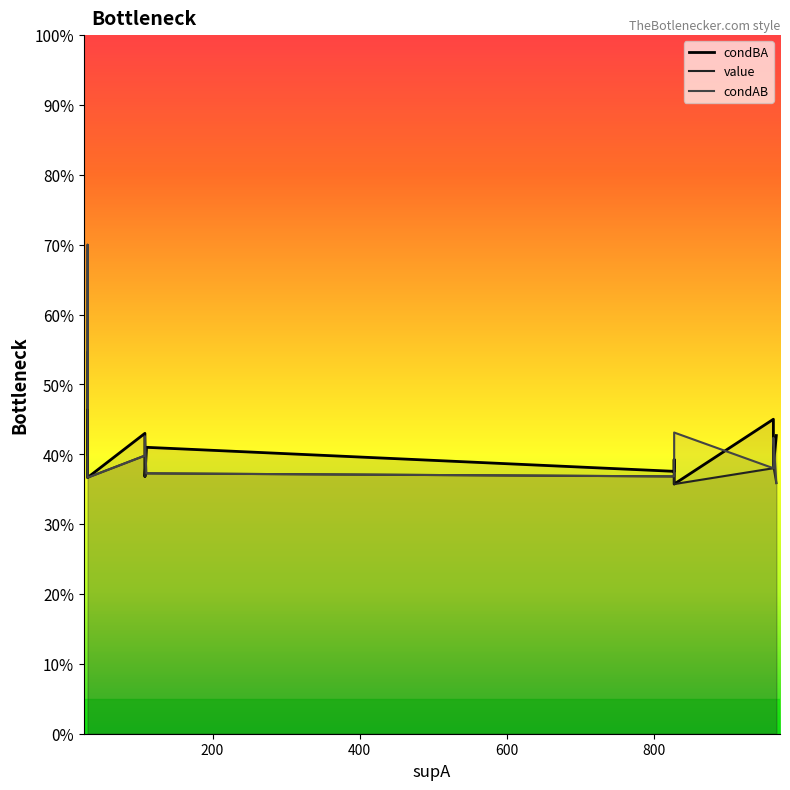

List the series in order of their overall mean, lowest first.

value, condAB, condBA